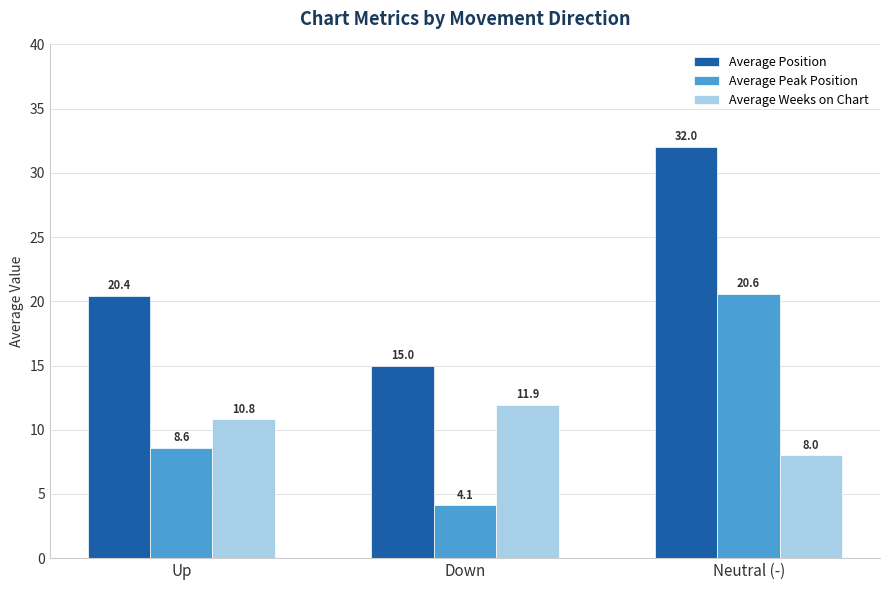

The value of Average Peak Position at Up is 8.6. True or false?

True